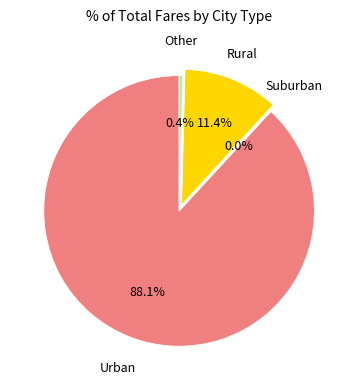

What is the largest slice in the pie chart?

Urban